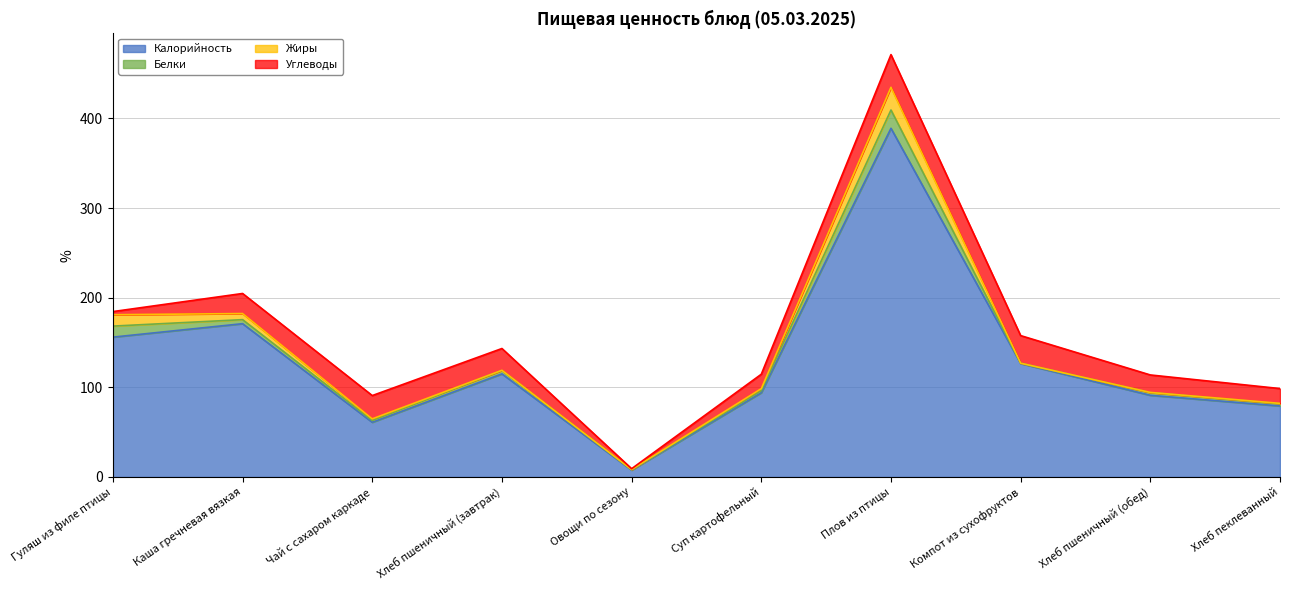

Which has a higher value, Хлеб пшеничный (завтрак) or Чай с сахаром каркаде?

Хлеб пшеничный (завтрак)